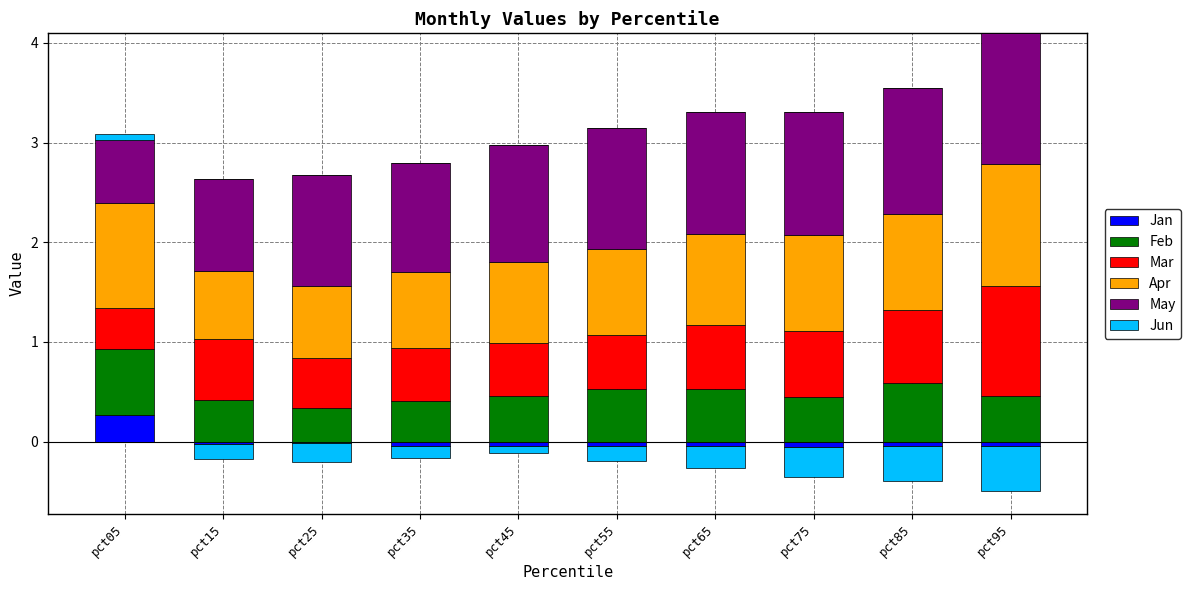

True or false: May has a value of 1.9 at pct95.

False